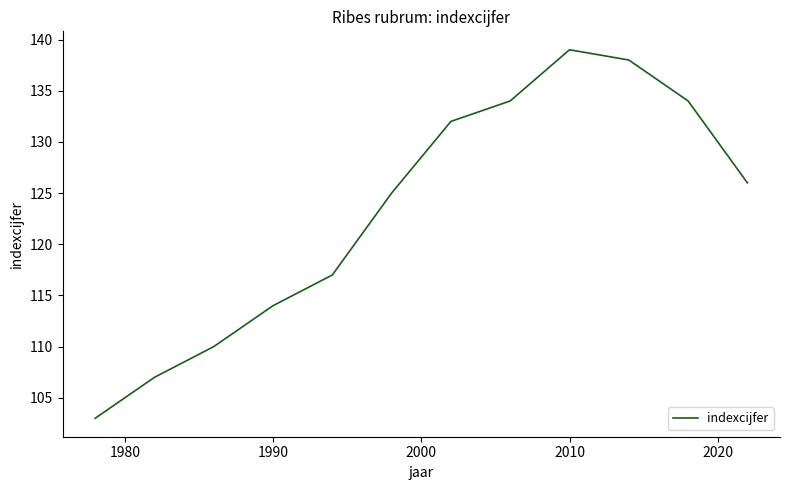

Reading left to right, transcribe all the data shown in this chart.

103	107	110	114	117	125	132	134	139	138	134	126